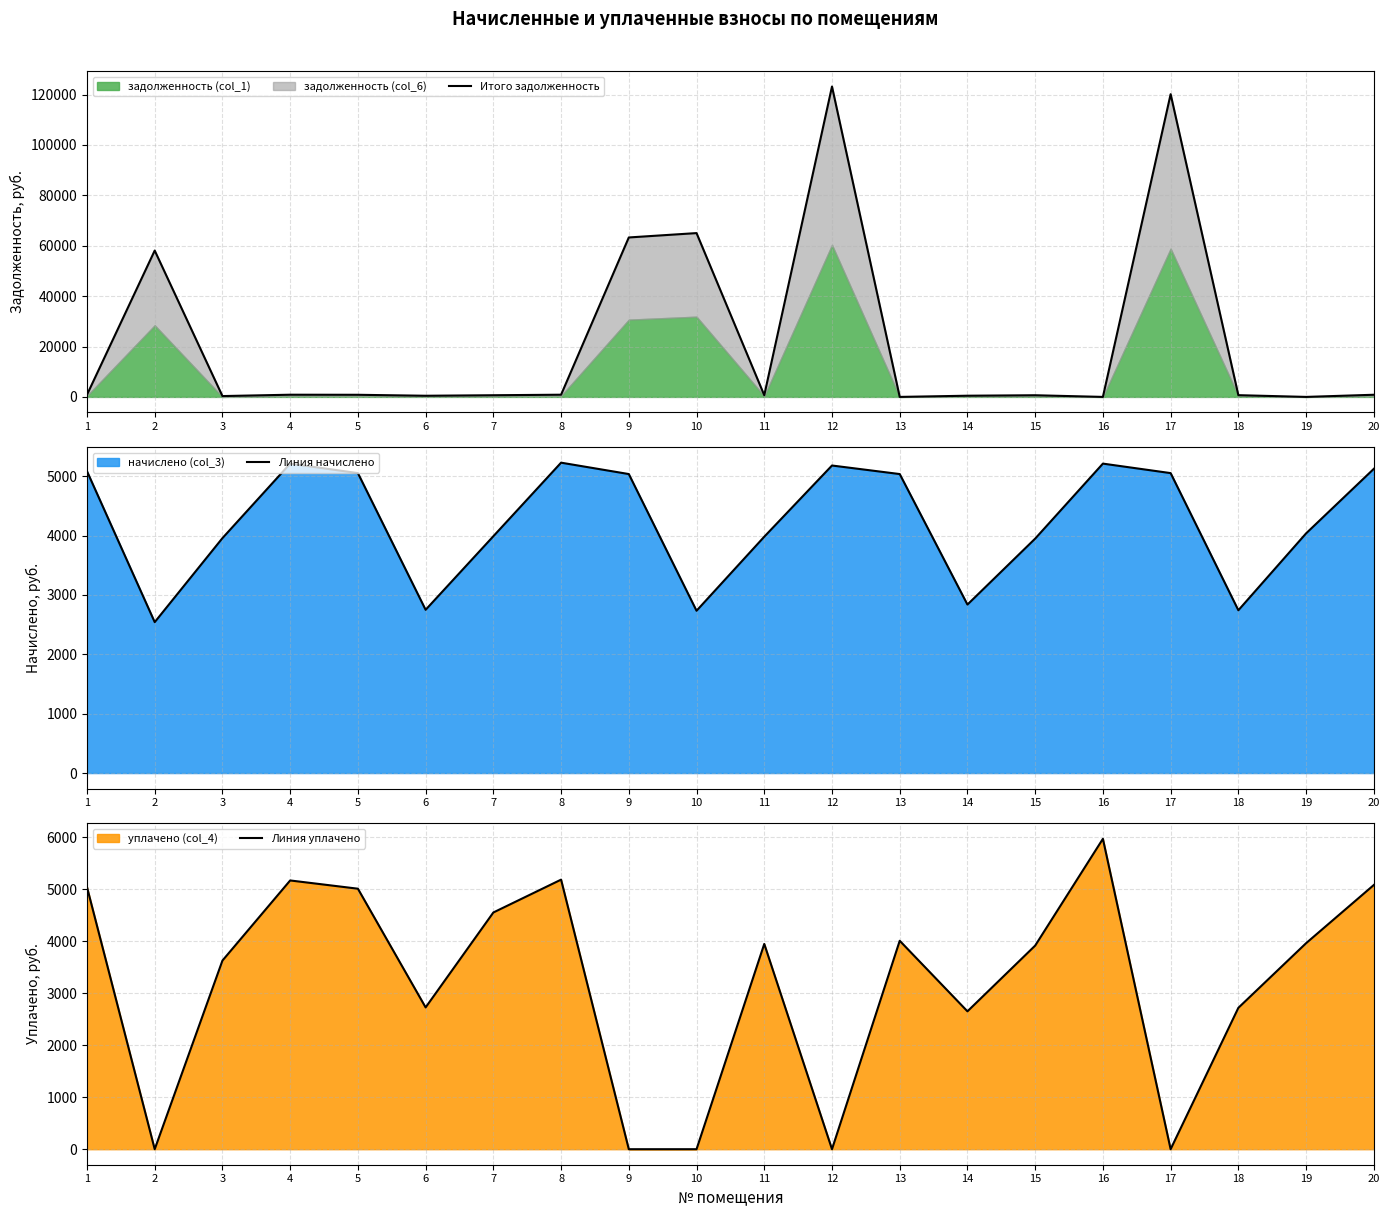

Which series ends up on top after the final intersection of Линия начислено and Итого задолженность?

Линия начислено